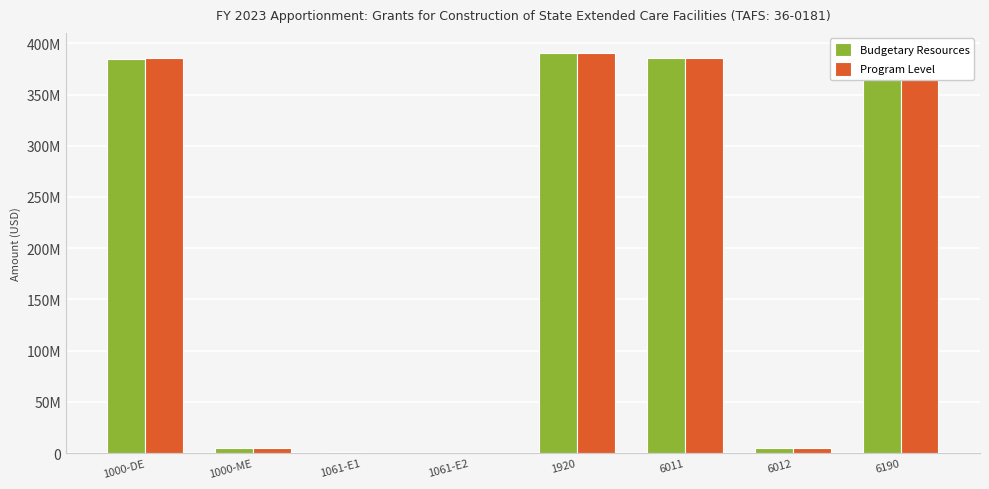

Are the bars grouped side by side (vs. stacked)?

Yes